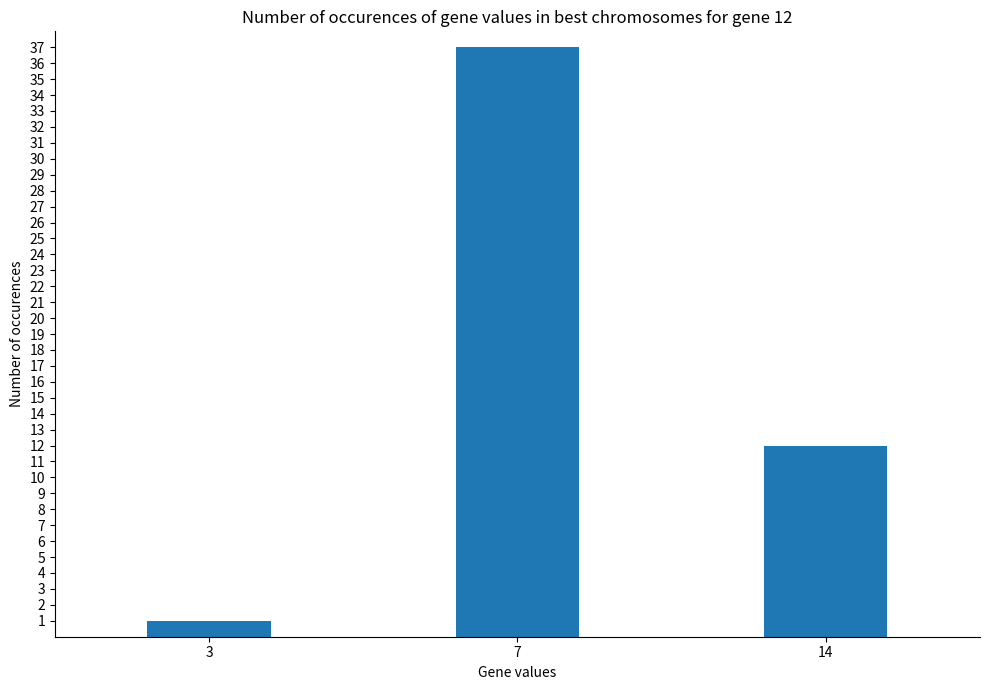

List the labels in order of value, smallest first.

3, 14, 7